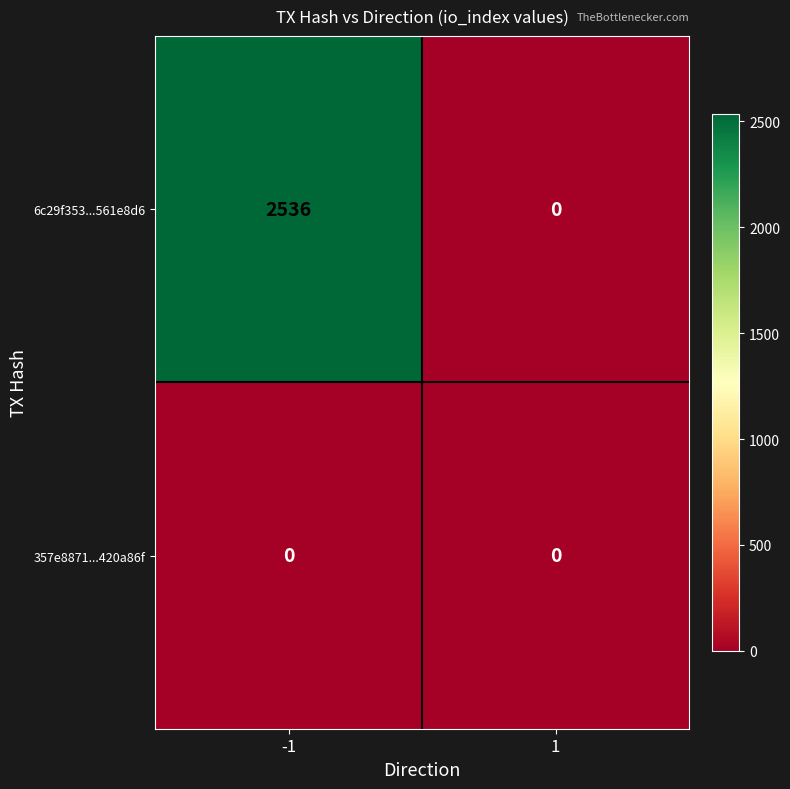

List the series in order of their peak value, lowest first.

357e8871...420a86f, 6c29f353...561e8d6